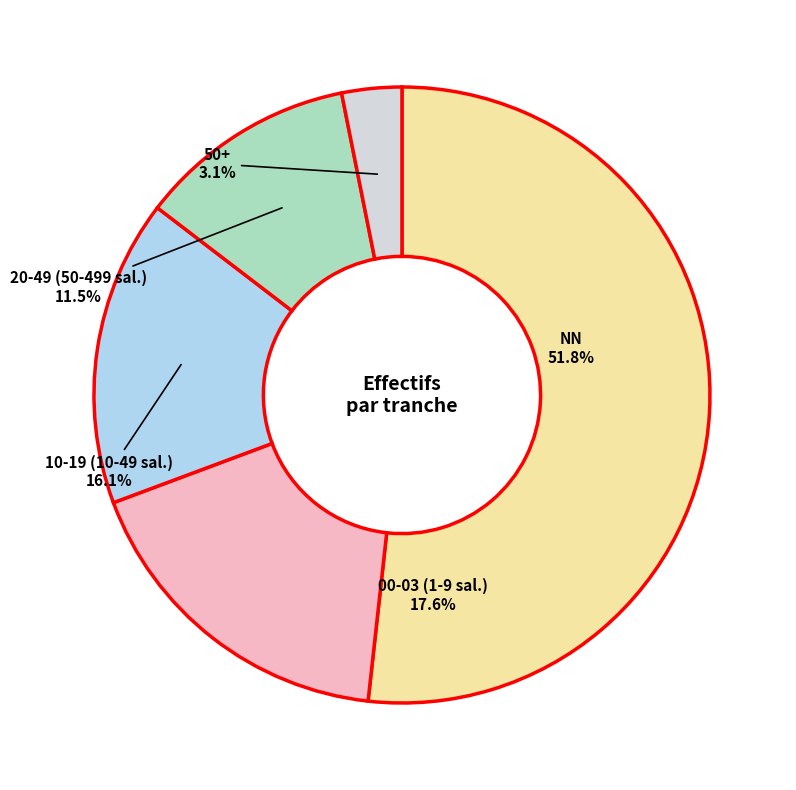

Which slice is the largest?

NN